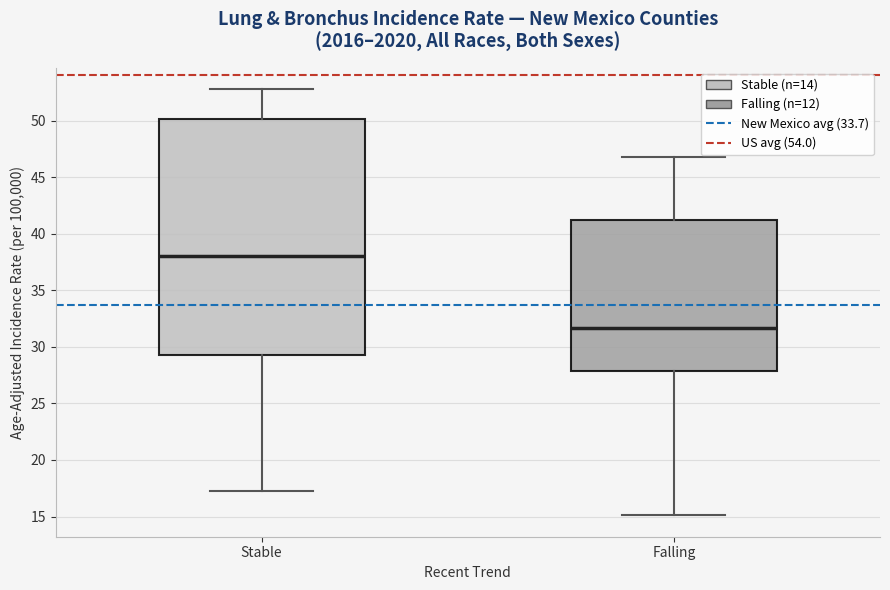

Comparing the boxes themselves (not the whiskers), which one is the tallest?

Stable